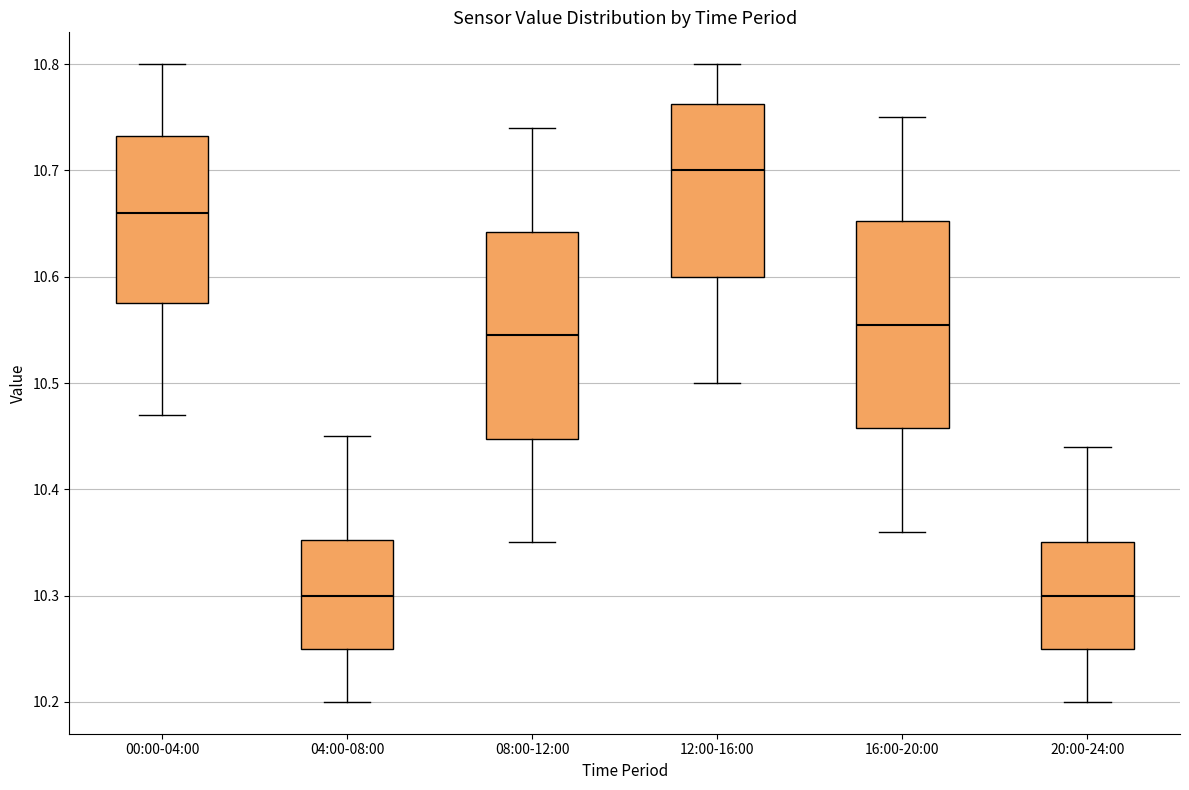

Reading left to right, read every box against the y-axis: the position of its median line, the range the box covers, and the ends of its whiskers. The values are not printed on the chart, so give them approximately, as read against the axis.

00:00-04:00: median 10.66, box 10.58 to 10.73, whiskers 10.47 to 10.80
04:00-08:00: median 10.30, box 10.25 to 10.35, whiskers 10.20 to 10.45
08:00-12:00: median 10.55, box 10.45 to 10.64, whiskers 10.35 to 10.74
12:00-16:00: median 10.70, box 10.60 to 10.76, whiskers 10.50 to 10.80
16:00-20:00: median 10.56, box 10.46 to 10.65, whiskers 10.36 to 10.75
20:00-24:00: median 10.30, box 10.25 to 10.35, whiskers 10.20 to 10.44